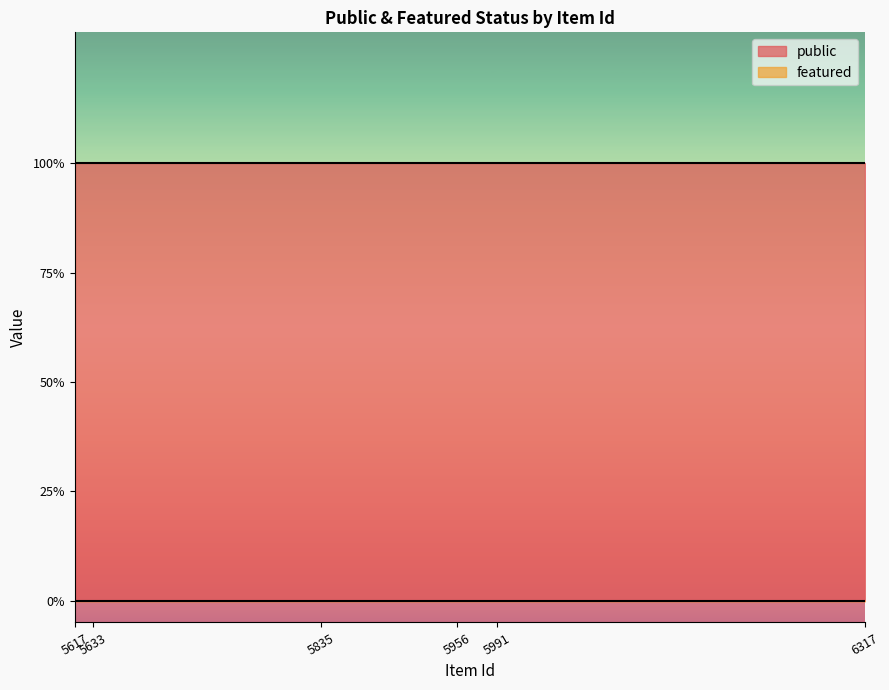

How many data points does each series have?

25